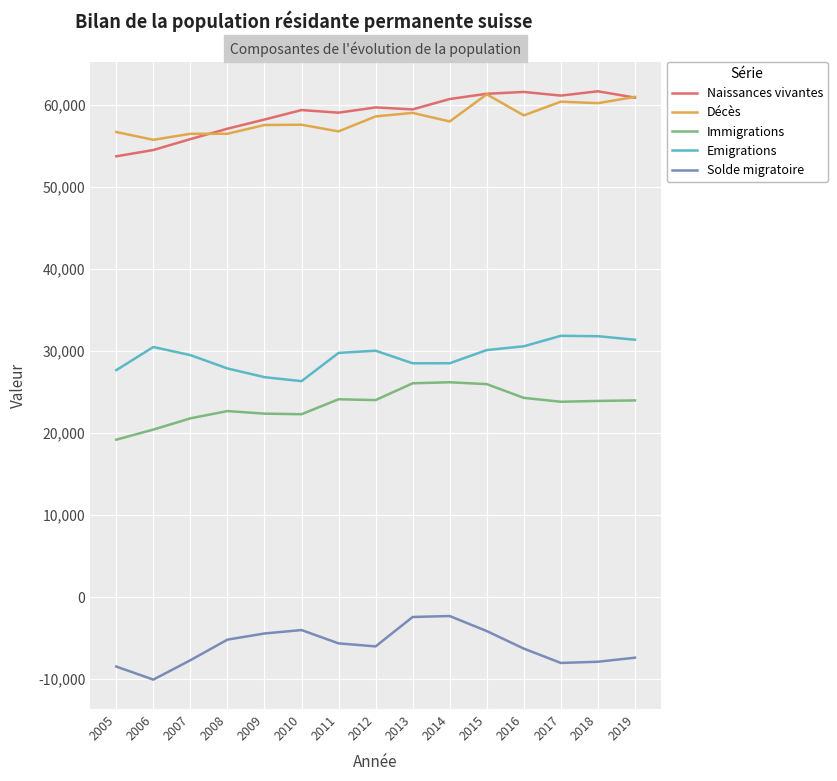

Is the value of Immigrations at 2006 greater than the value of Naissances vivantes at 2018?

No